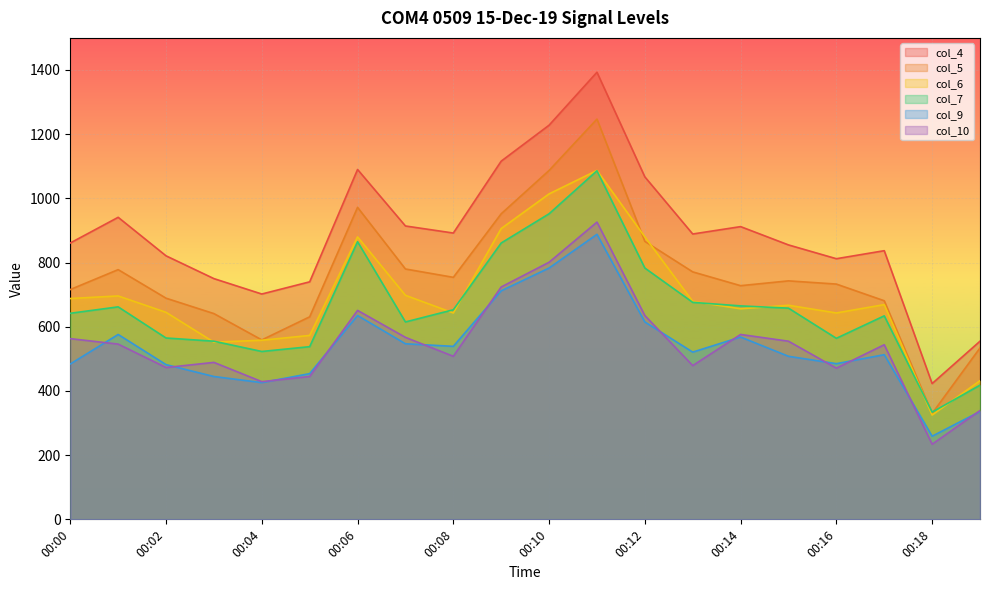

What is the average value of the col_6 series?

695